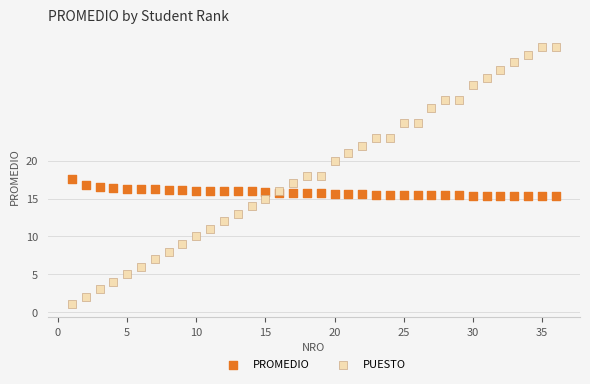

What is the X range (max minus min) for the scatter plot?

35.0